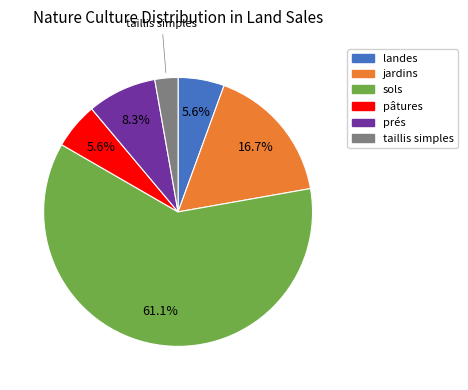

True or false: taillis simples accounts for 3% of the total.

True